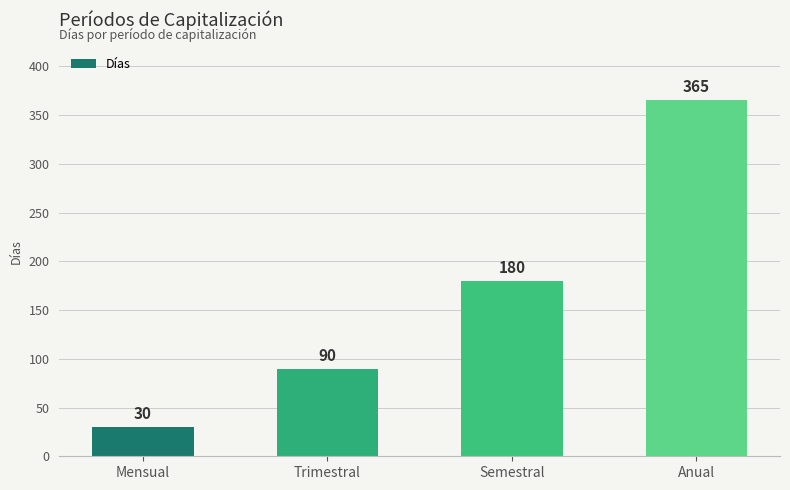

Approximately how many times larger is the value at Trimestral compared to Semestral?

0.5